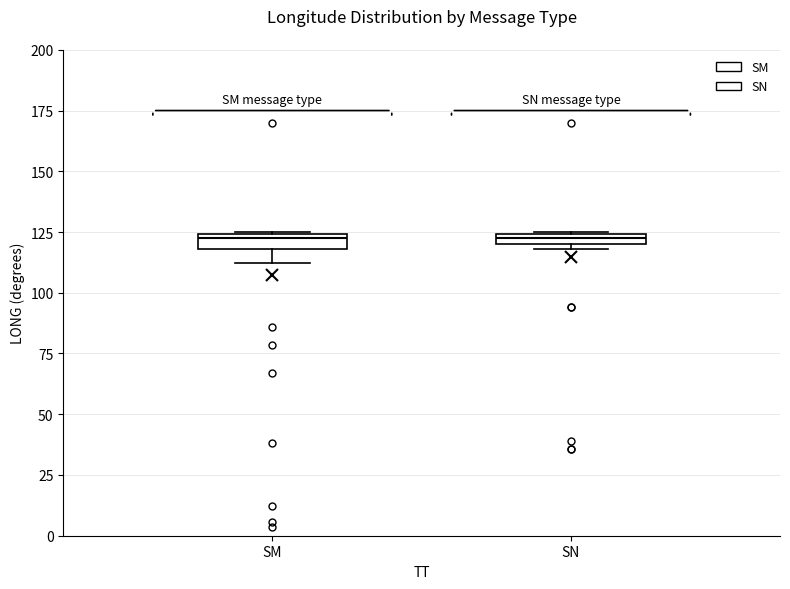

Where is the upper edge of the box for SM on the y-axis? The values are not printed on the chart, so give them approximately, as read against the axis.

125